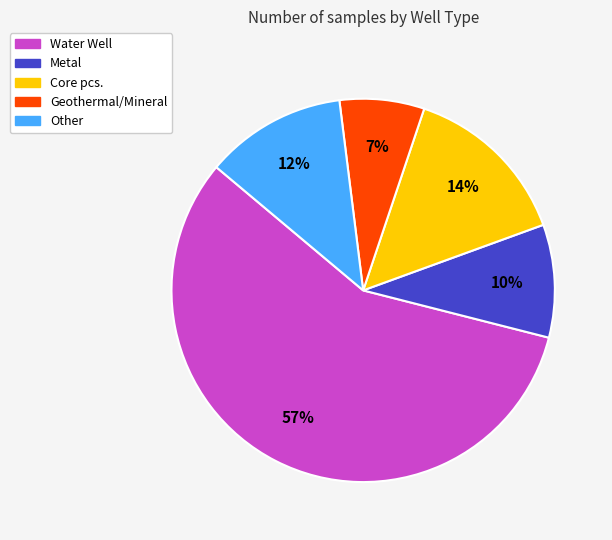

How many slices are in this pie chart?

5